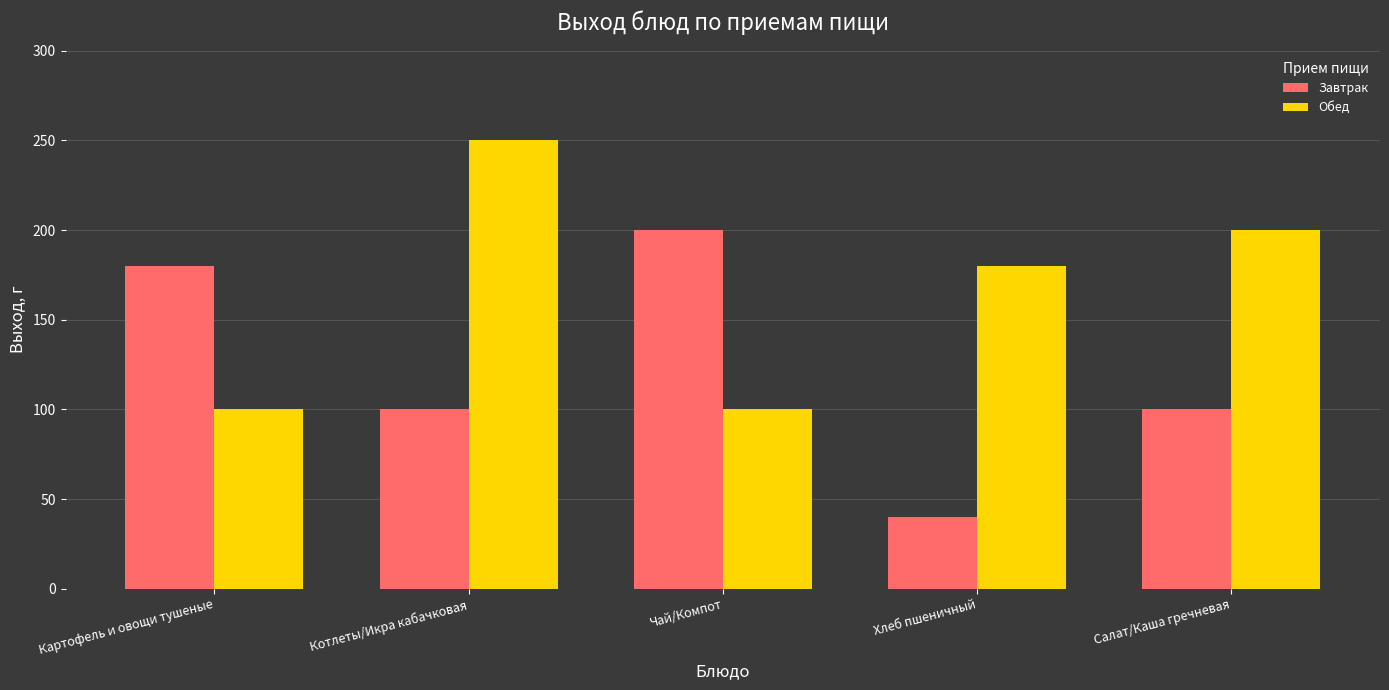

What is the difference between the maximum and second lowest values in the Завтрак series?

100